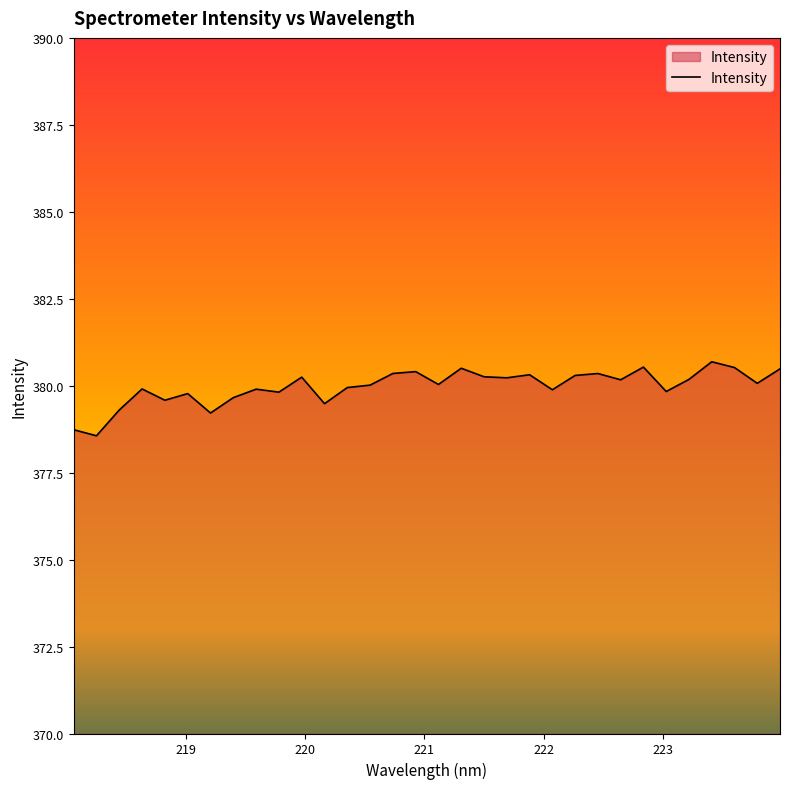

True or false: the data has more than 1 interior local peaks.

True